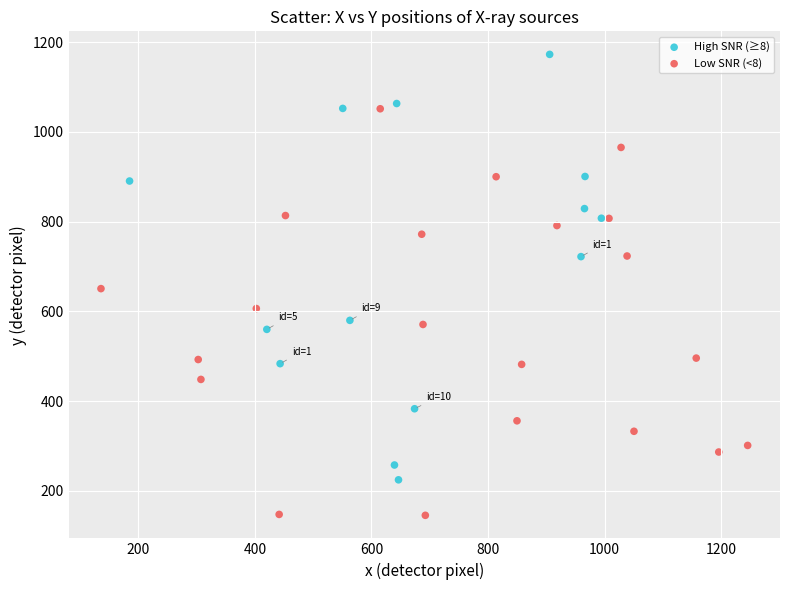

Which series reaches the maximum Y coordinate?

High SNR (≥8)